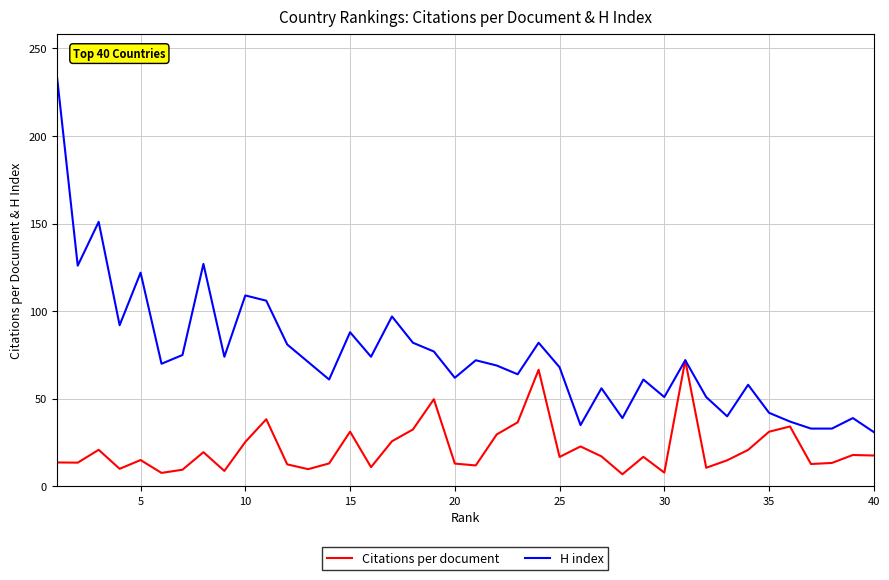

What is the average value of the H index series?

75.3